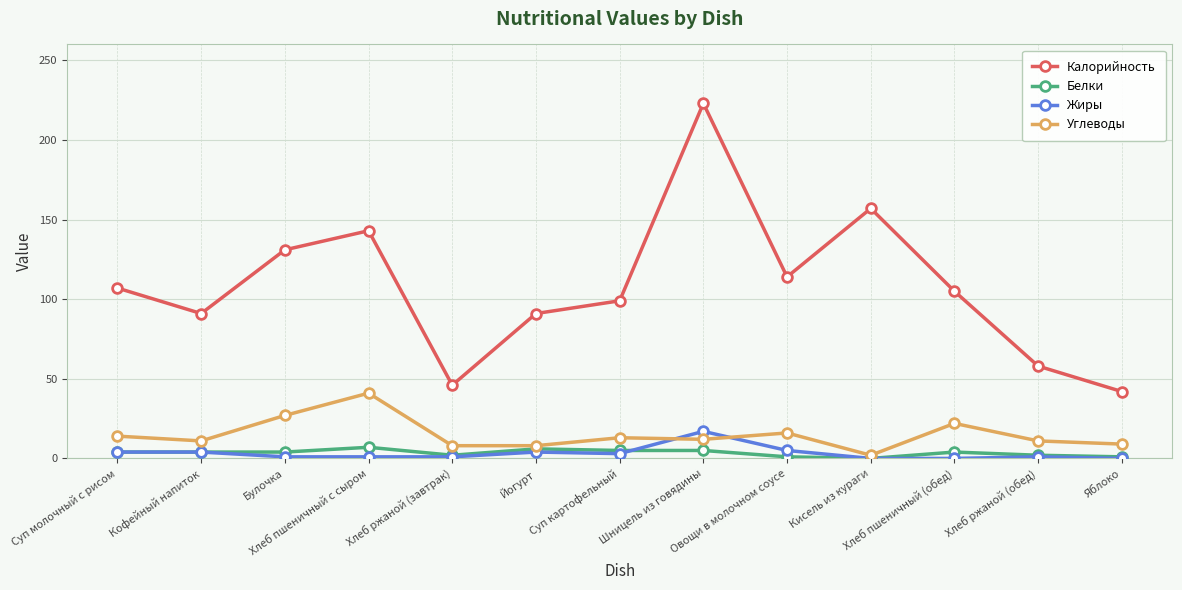

The Углеводы series shows 27 at Булочка. True or false?

True